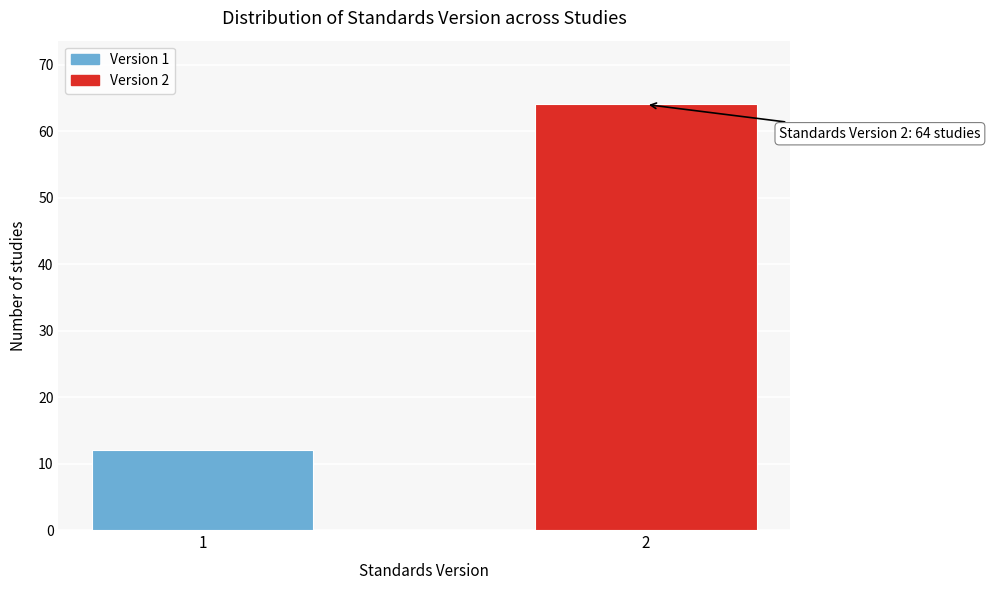

Reading right to left, extract all data points from this chart.

64	12